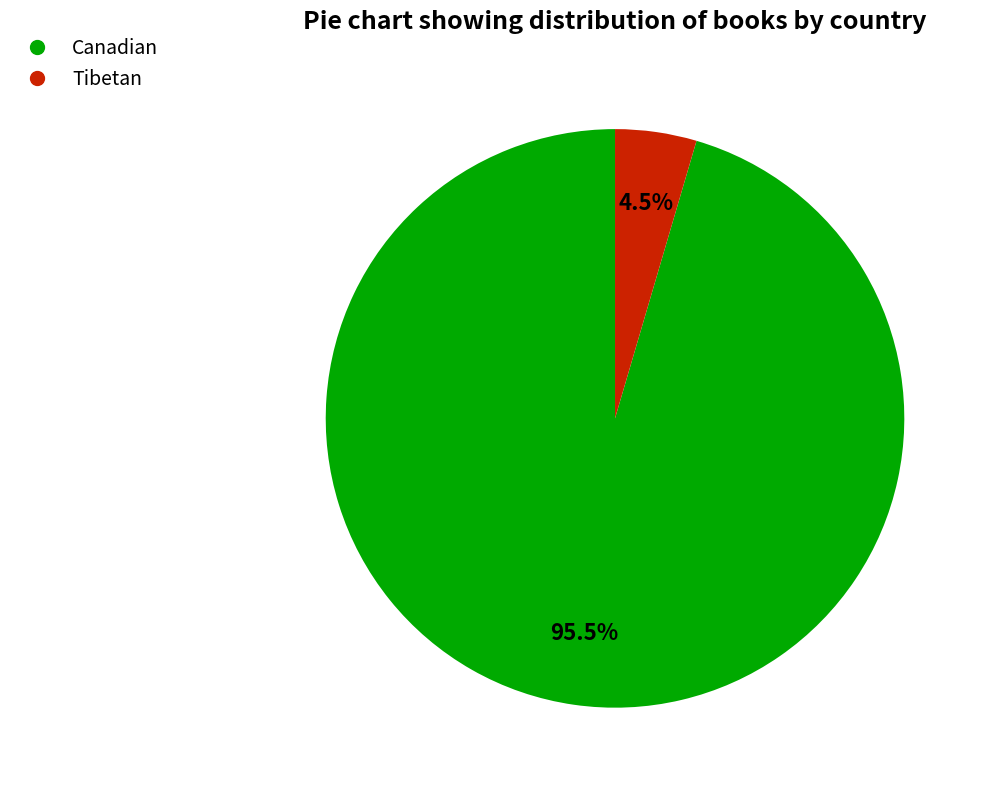

Which category has the biggest portion of the pie?

Canadian